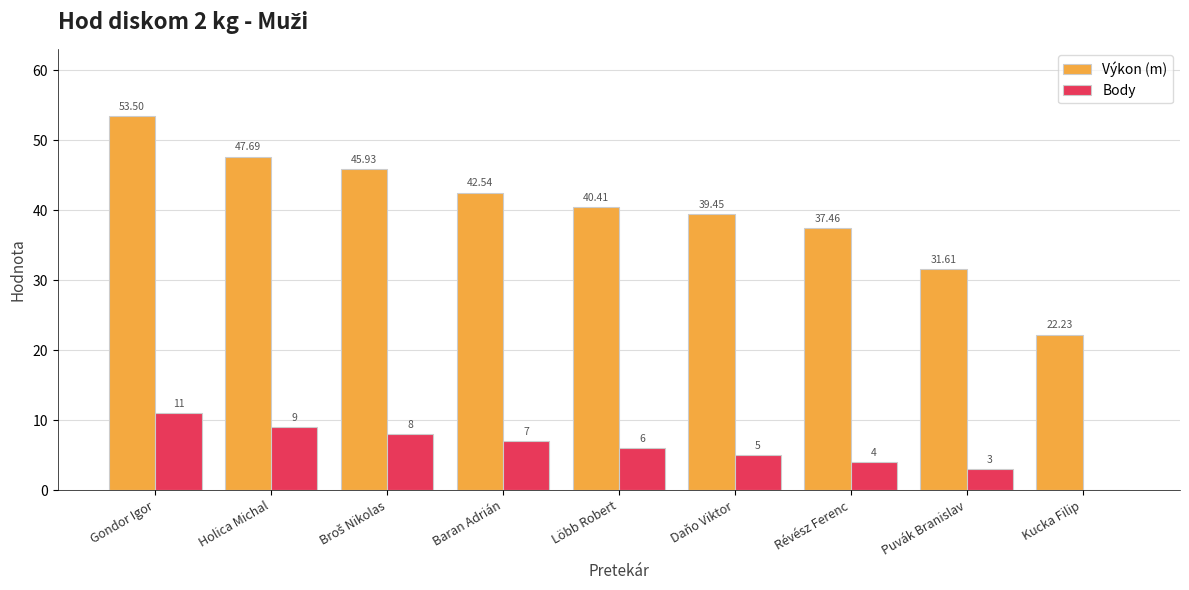

At which category does the chart reach its peak across all series?

Gondor Igor